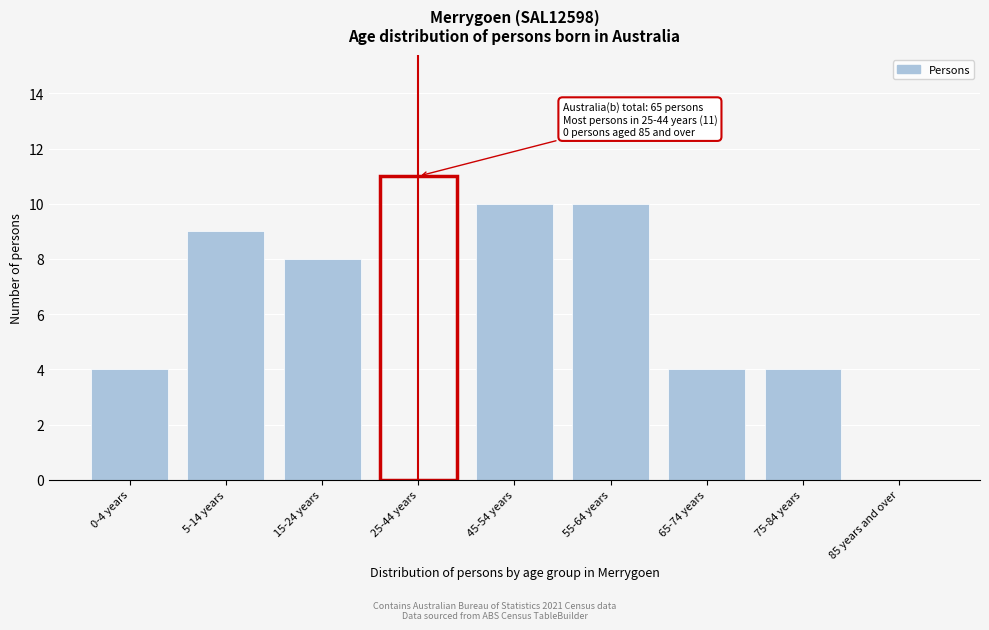

Reading left to right, transcribe all the data shown in this chart.

0-4 years=4	5-14 years=9	15-24 years=8	25-44 years=11	45-54 years=10	55-64 years=10	65-74 years=4	75-84 years=4	85 years and over=0